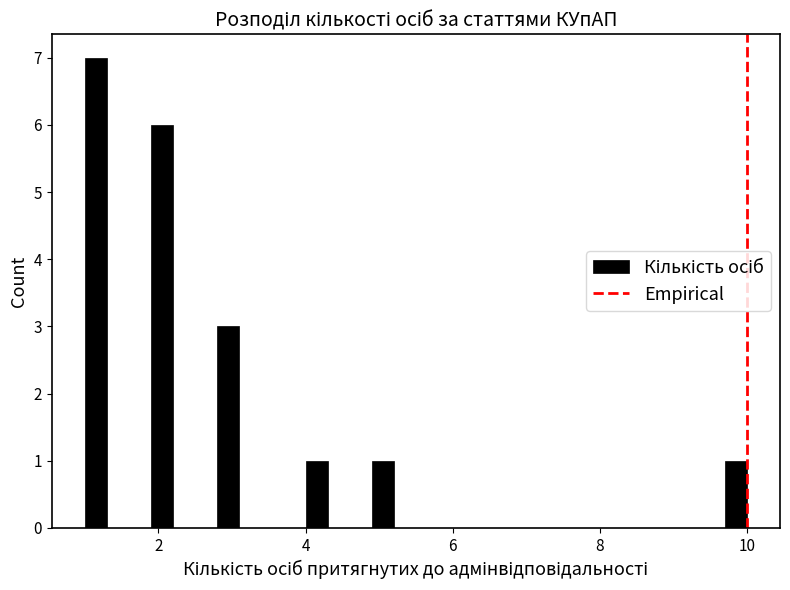

Read against the x-axis, roughly where is the centre of the tallest bar?

1.2